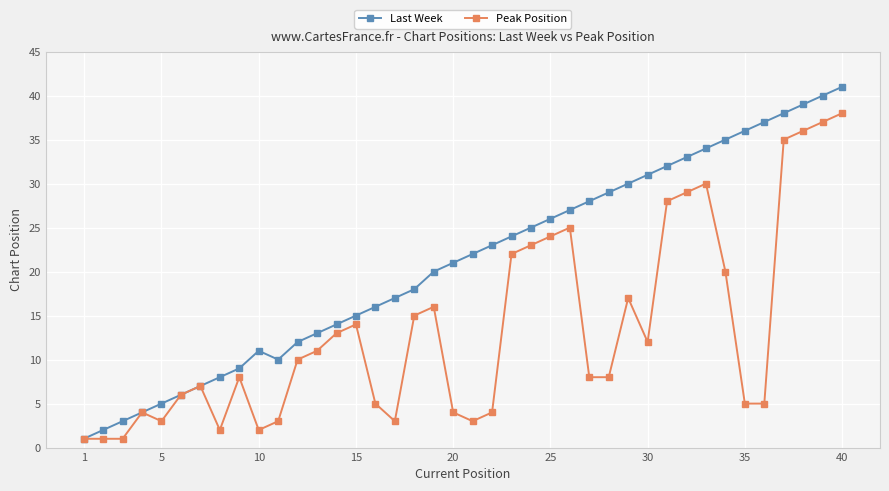

List the series in order of their overall mean, lowest first.

Peak Position, Last Week